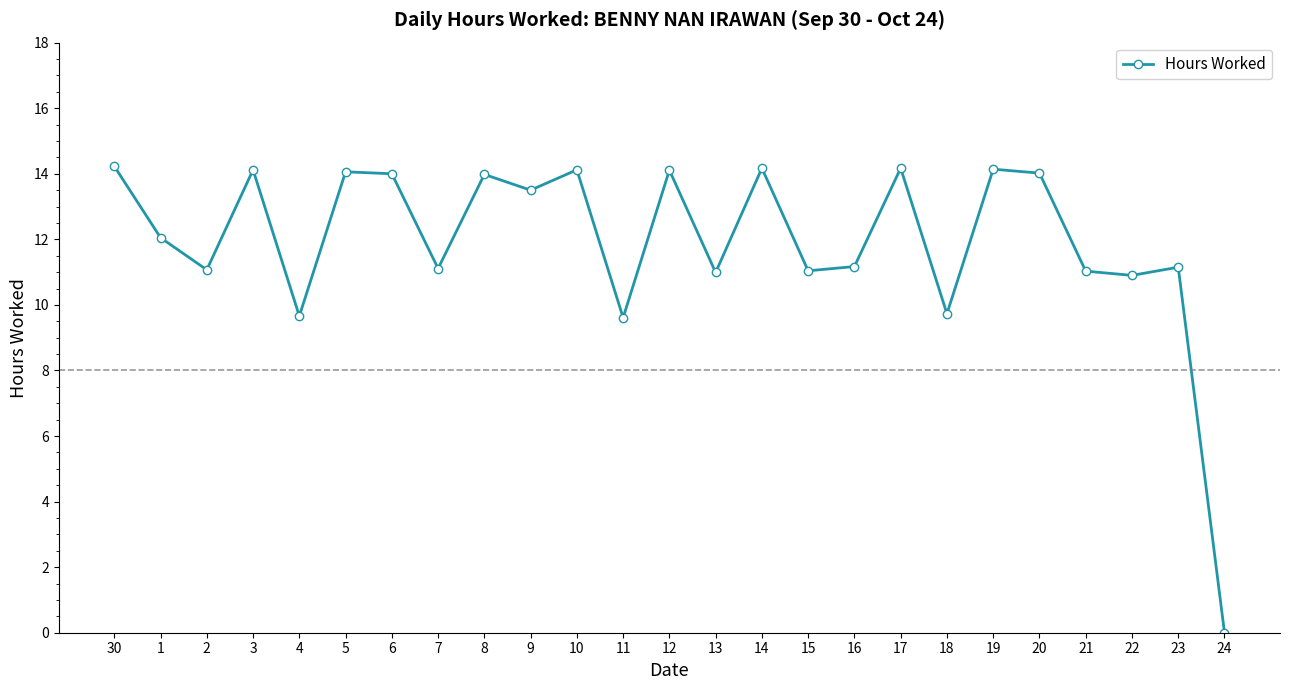

True or false: the data has more than 1 interior local peaks.

True